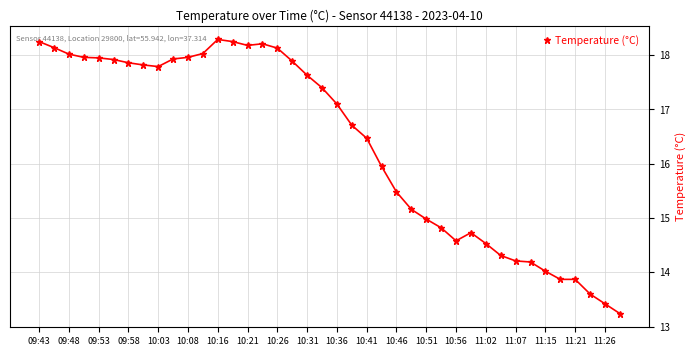

What is the maximum value shown in the chart?

18.3